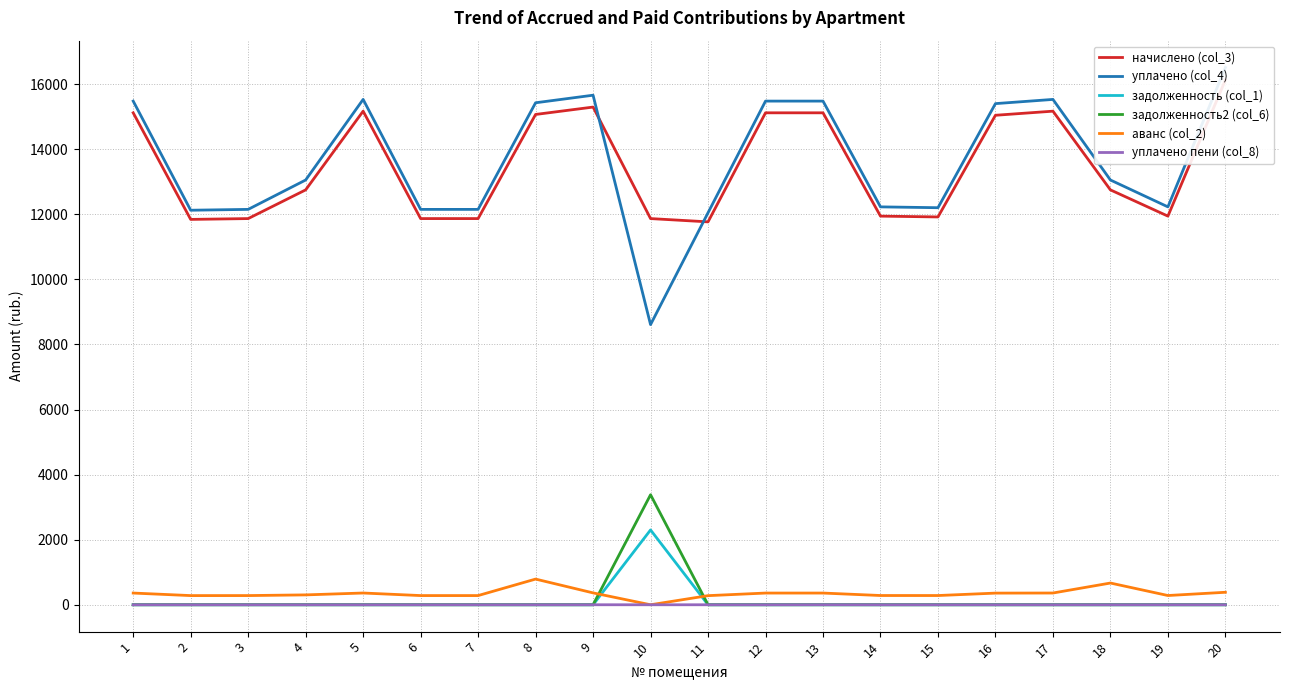

How many lines are shown in the chart?

6